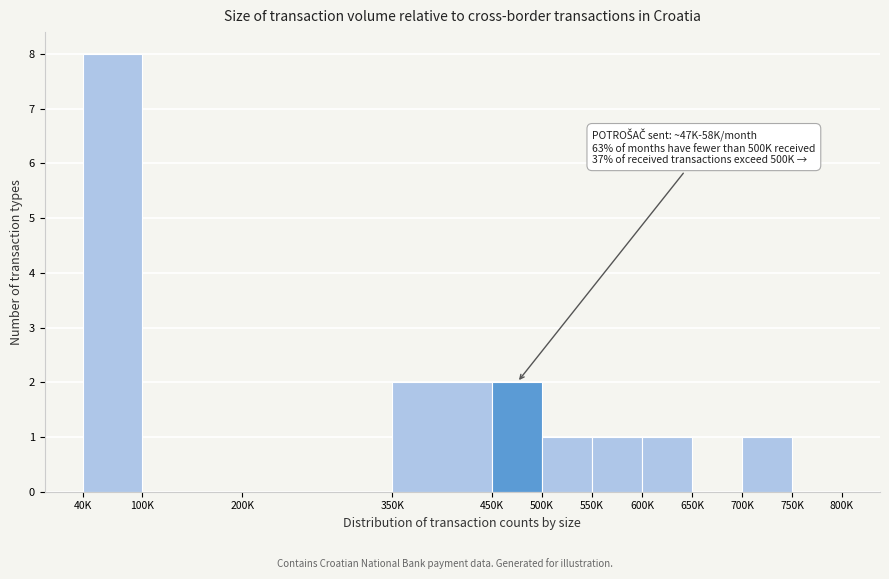

Reading left to right, extract all data points from this chart.

40K=8	100K=0	200K=0	350K=2	450K=2	500K=1	550K=1	600K=1	650K=0	700K=1	750K=0